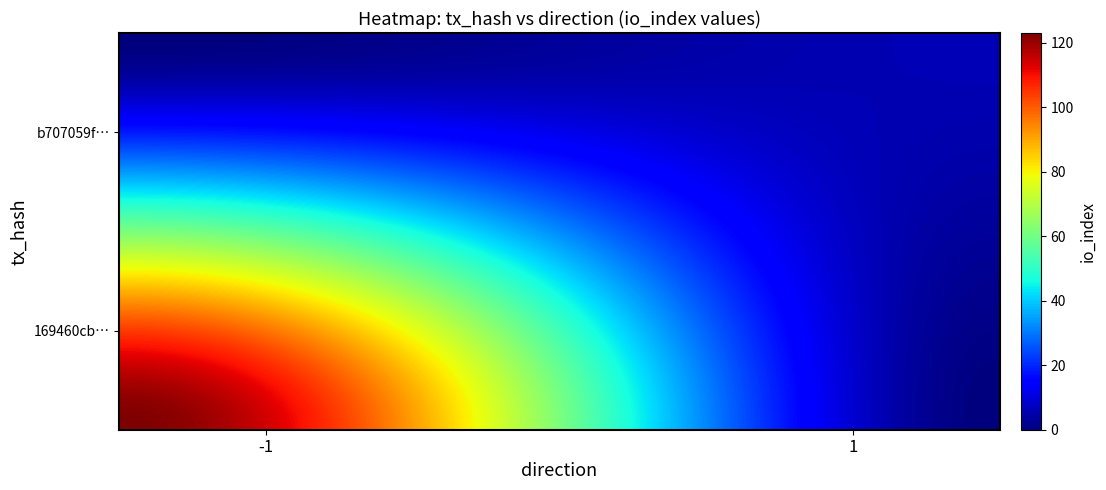

Count the number of categories in the chart.

2